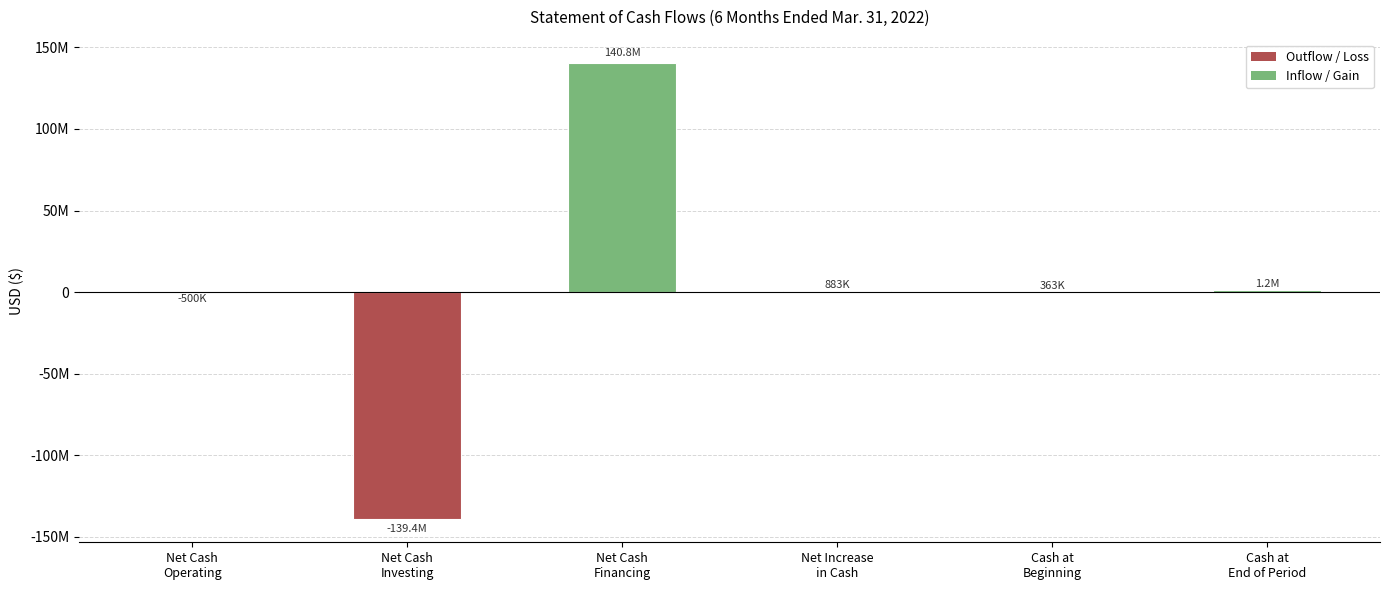

What position from the left is Cash at
End of Period?

6